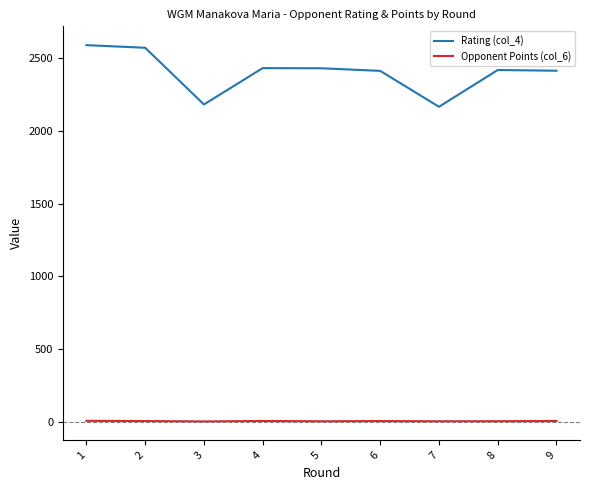

How many values in the Opponent Points (col_6) series are below 5?

4